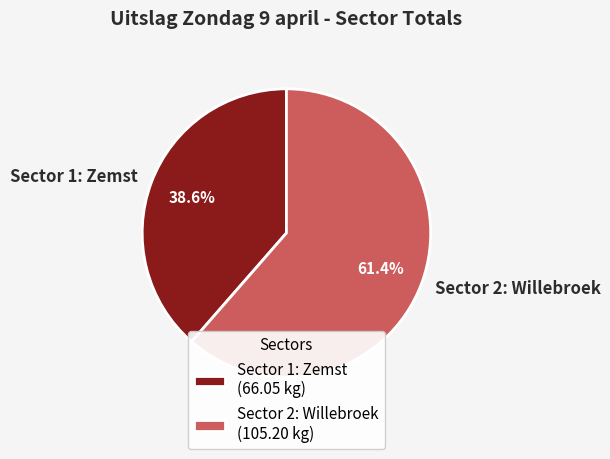

What is the majority slice?

Sector 2: Willebroek